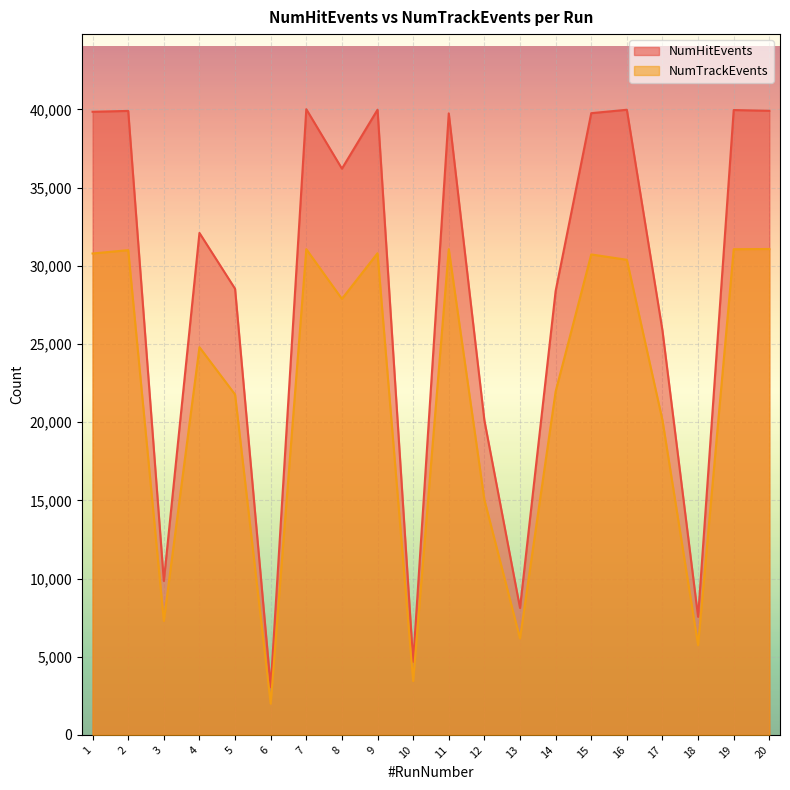

True or false: NumTrackEvents and NumHitEvents intersect in this chart.

False